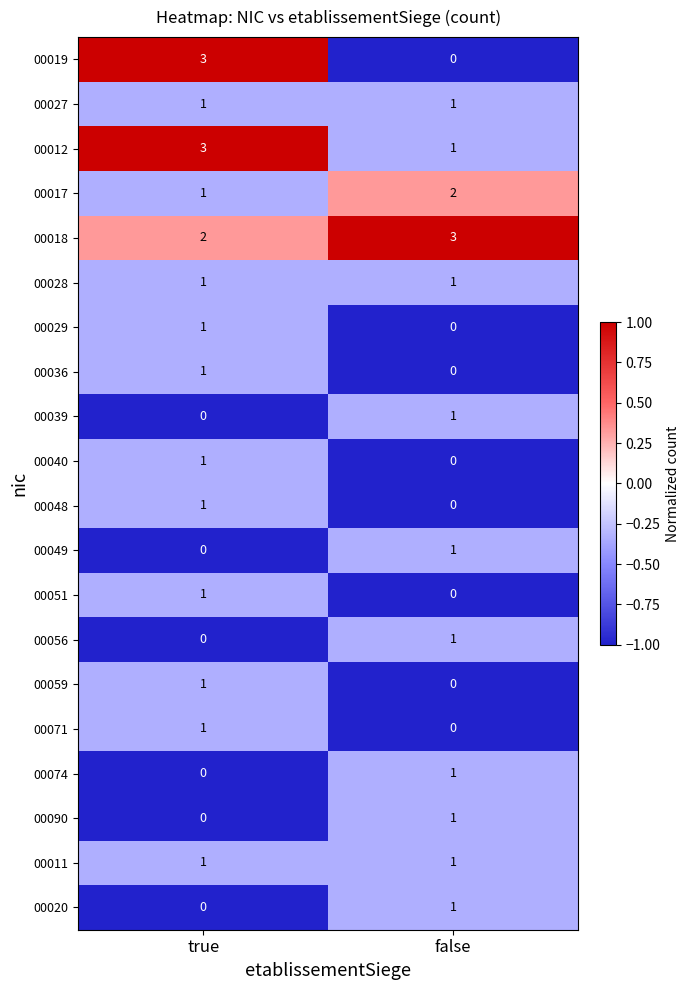

List the labels in order of 00071 value, largest first.

true, false